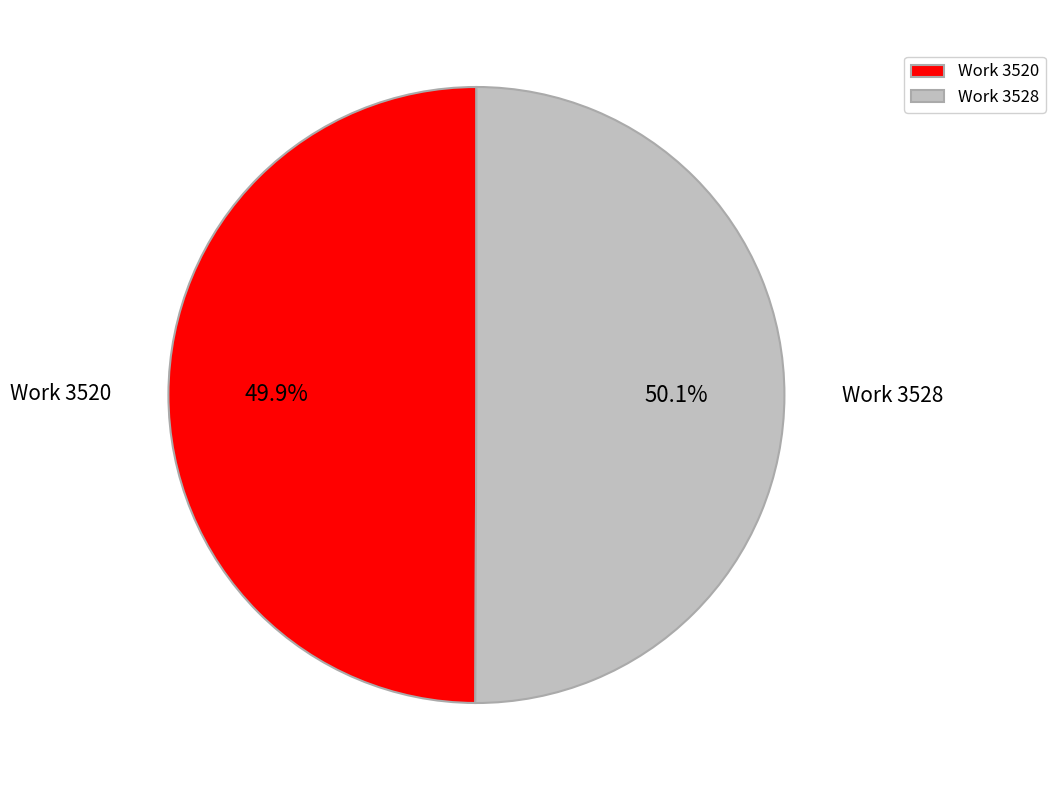

What portion of the pie excludes Work 3520?

50.1%